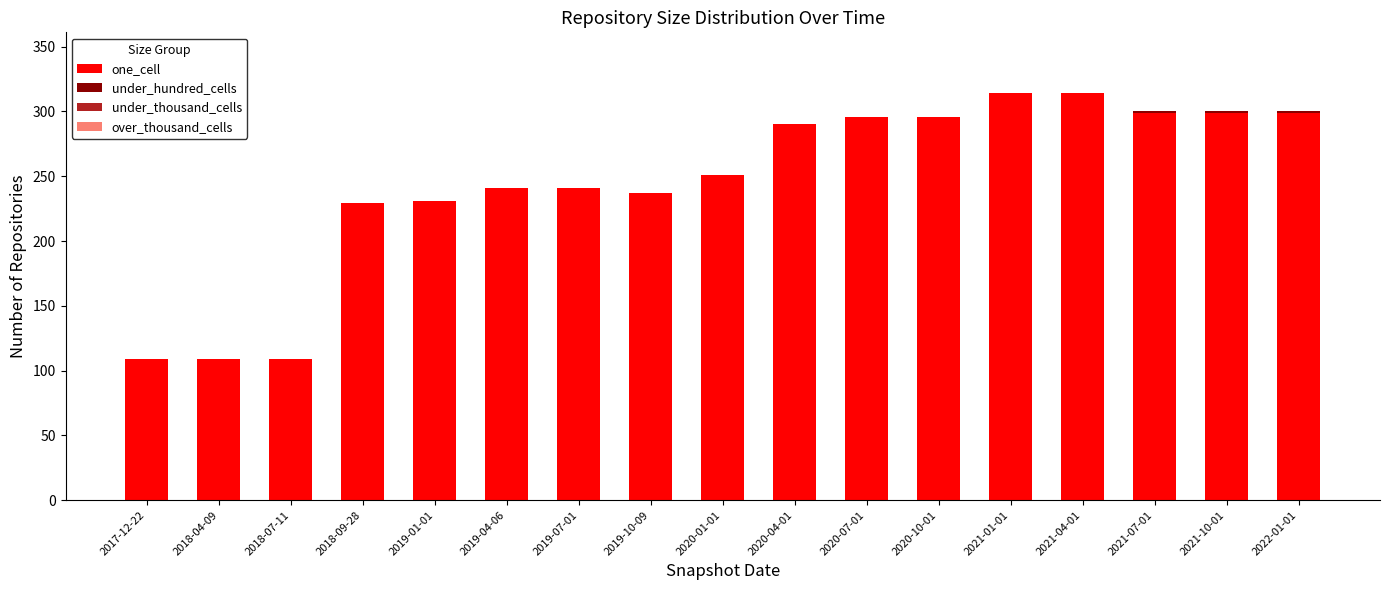

What is the difference between the second highest and minimum values in the one_cell series?

205